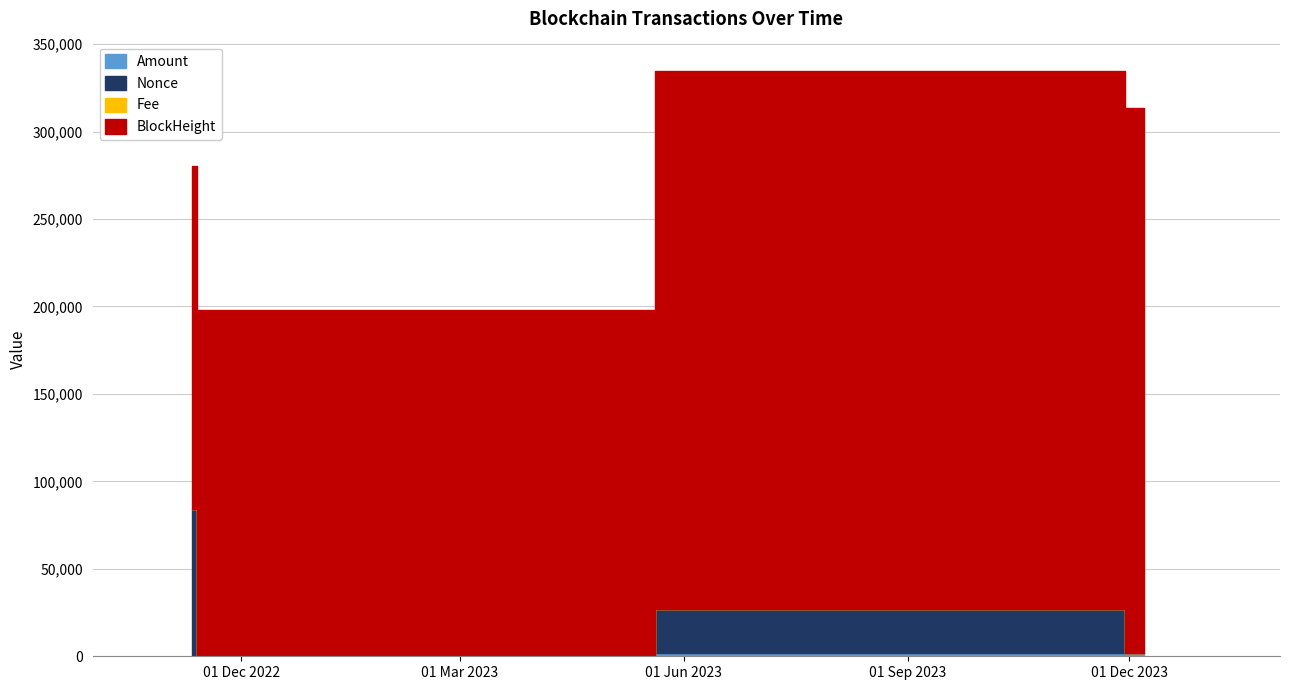

Which label corresponds to the smallest value in the chart?

2022-11-15